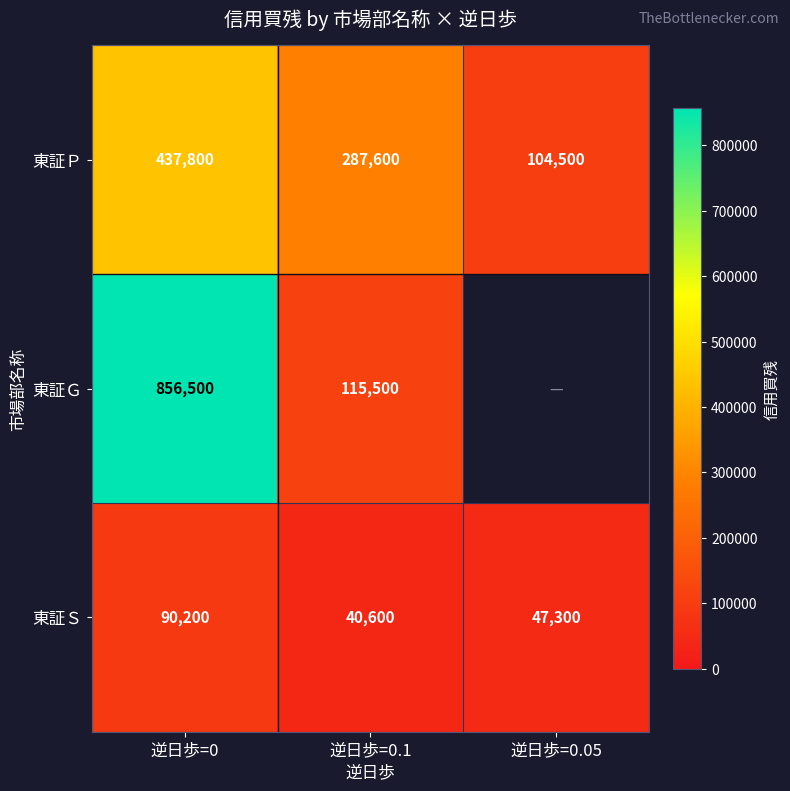

What is the difference between the maximum and minimum values in the 東証Ｐ series?

333300